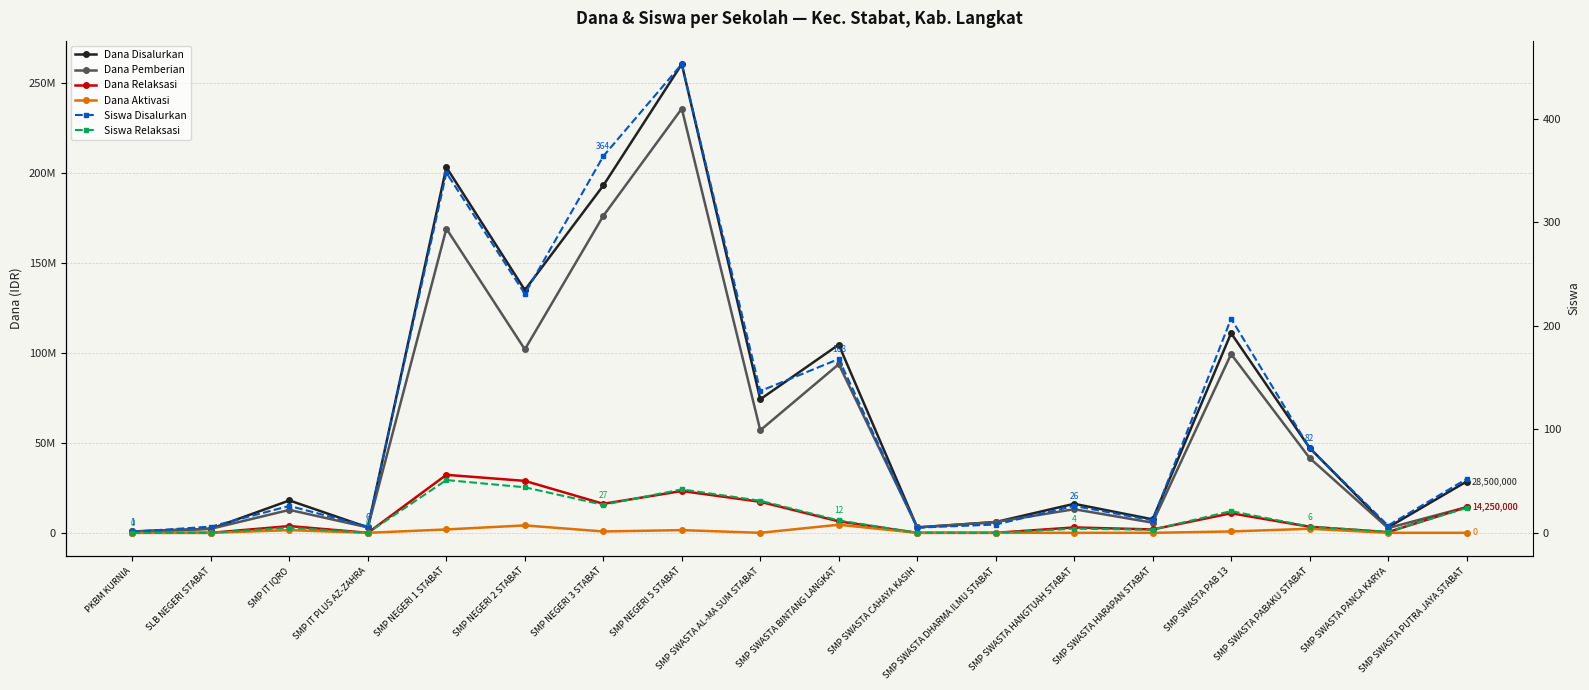

At how many categories does at least one series exceed 212706666?

1